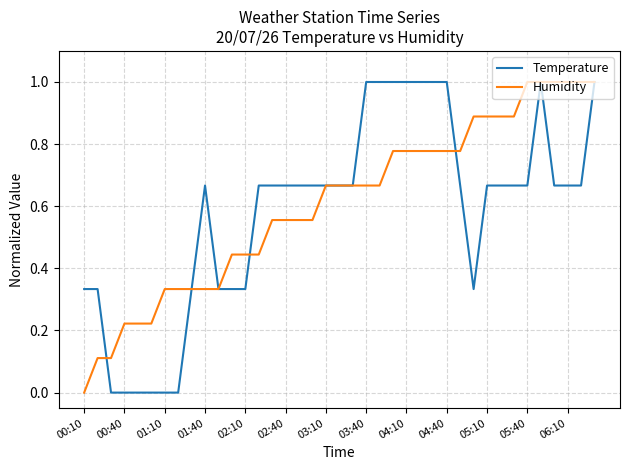

What are all the series names shown in the legend?

Temperature, Humidity